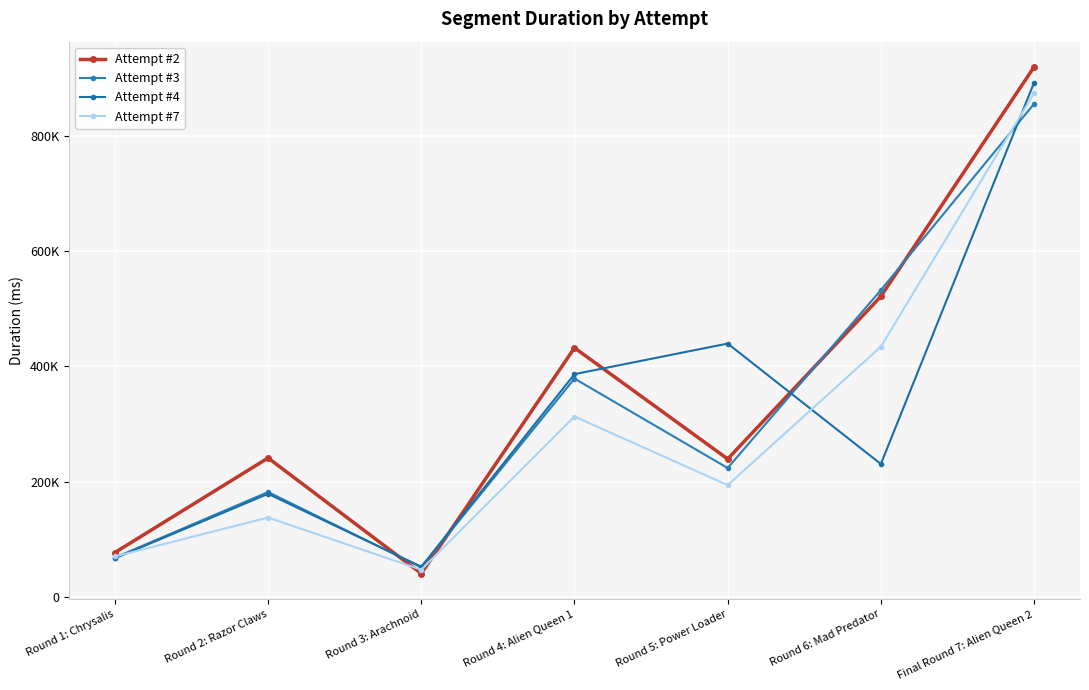

Between Round 4: Alien Queen 1 and Round 5: Power Loader, which series saw the biggest shift?

Attempt #2